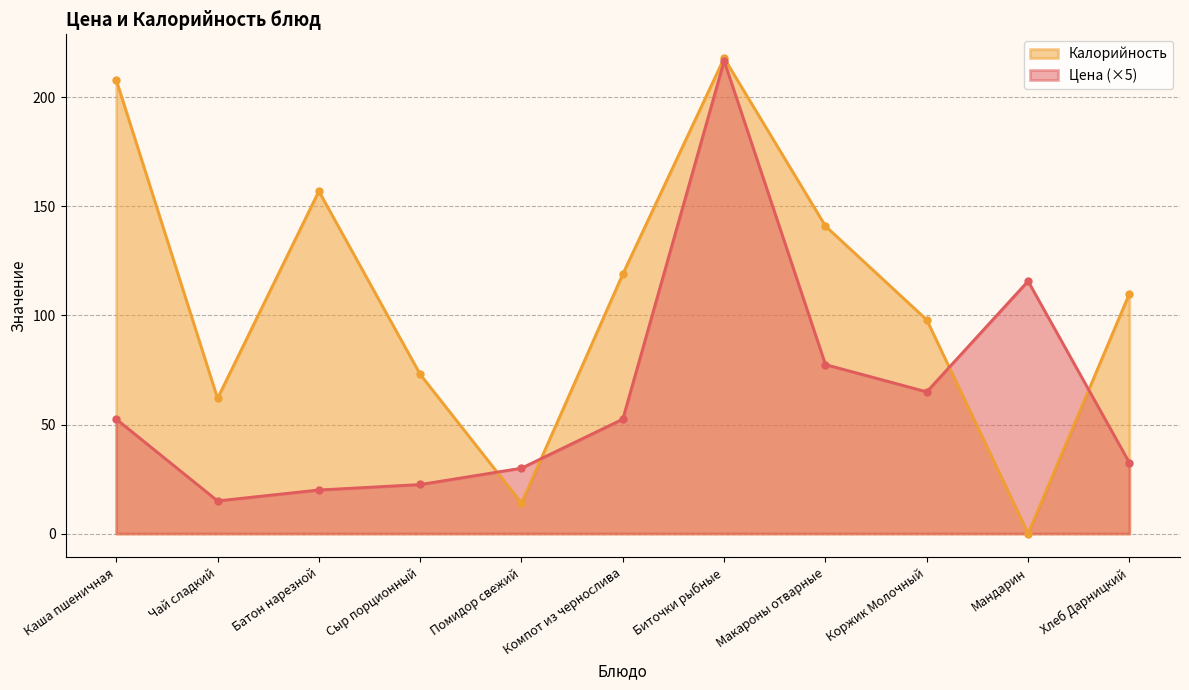

At which category does the chart reach its minimum across all series?

Мандарин